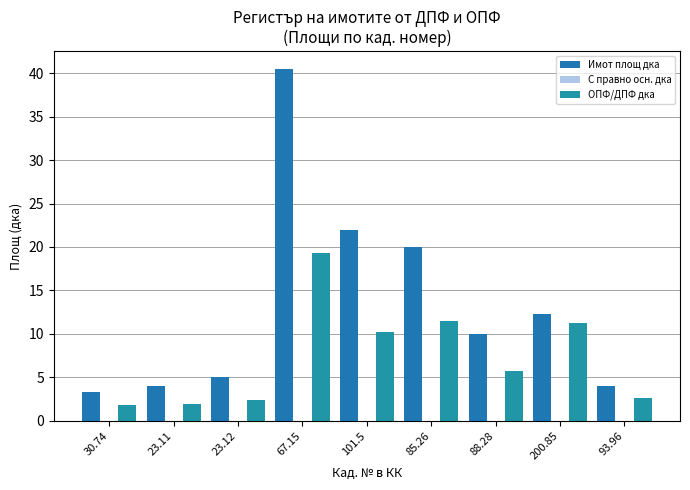

The ОПФ/ДПФ дка series shows 2.6 at 93.96. True or false?

True